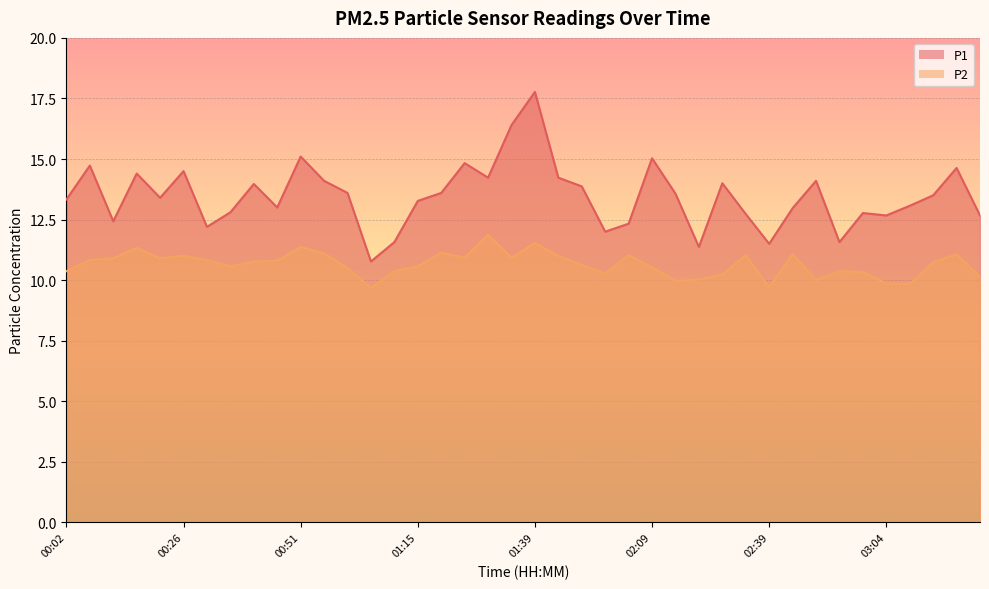

What is the minimum value for P1?

10.8